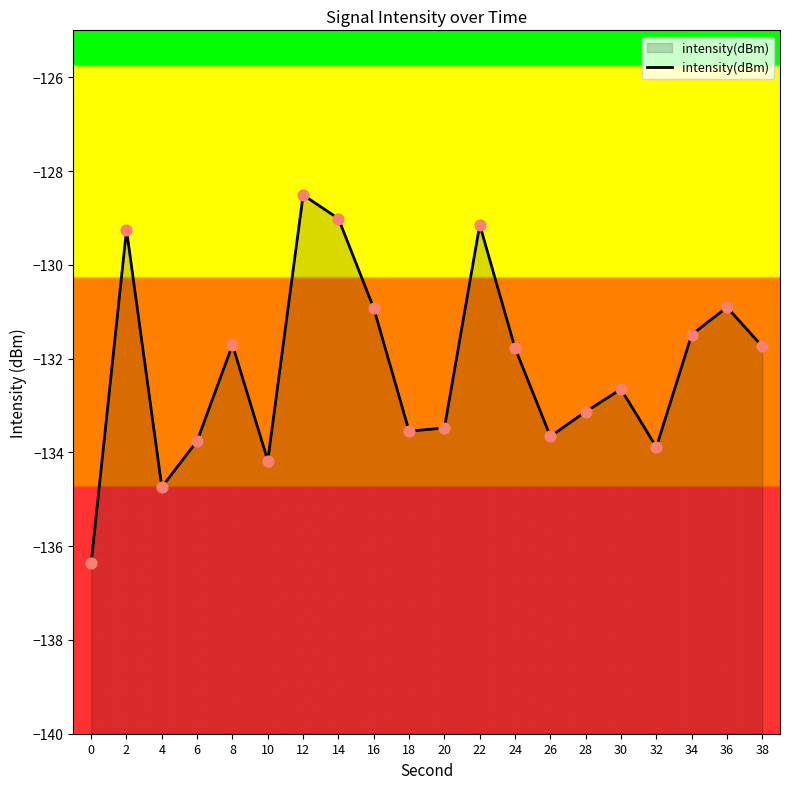

What is the change in value from 6 to 22?

+4.6